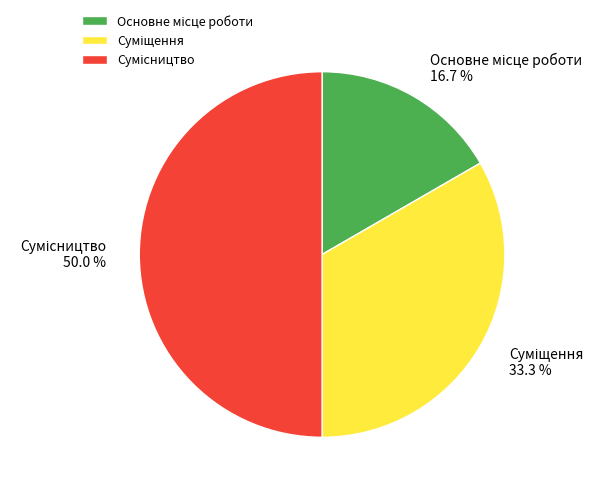

How many segments does this pie chart have?

3